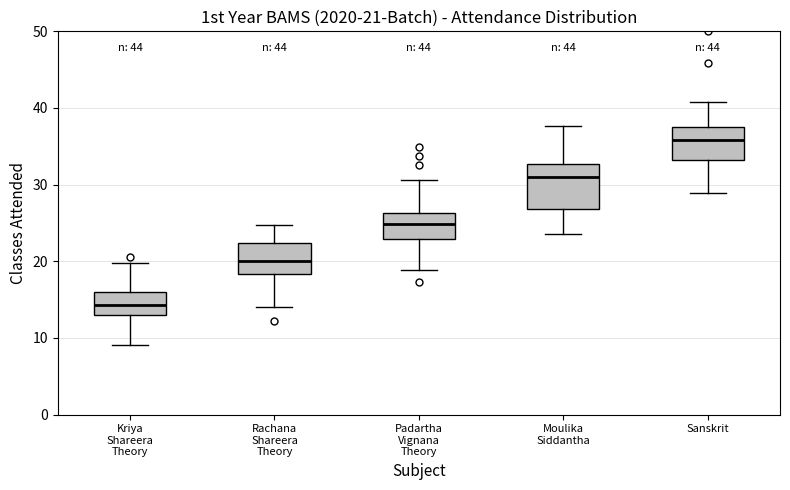

Comparing the boxes themselves (not the whiskers), which one is the tallest?

Moulika Siddantha